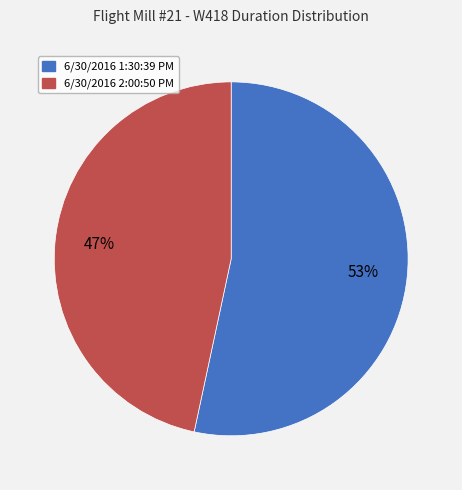

Rank the categories by value from lowest to highest.

6/30/2016 2:00:50 PM, 6/30/2016 1:30:39 PM